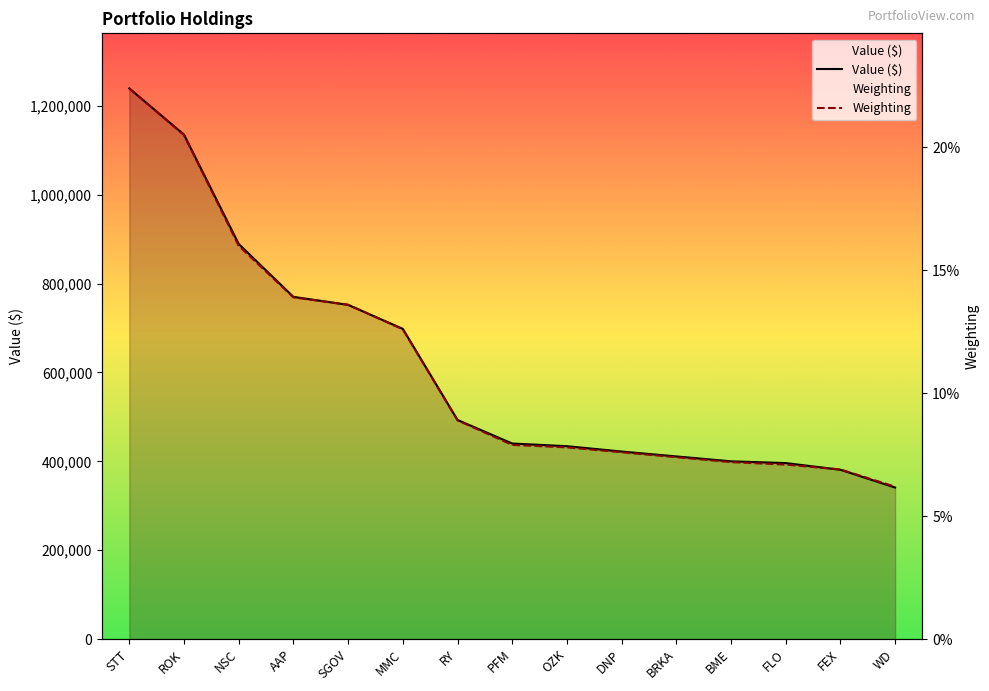

After their last crossing, which series has the higher values: Weighting or Value?

Weighting